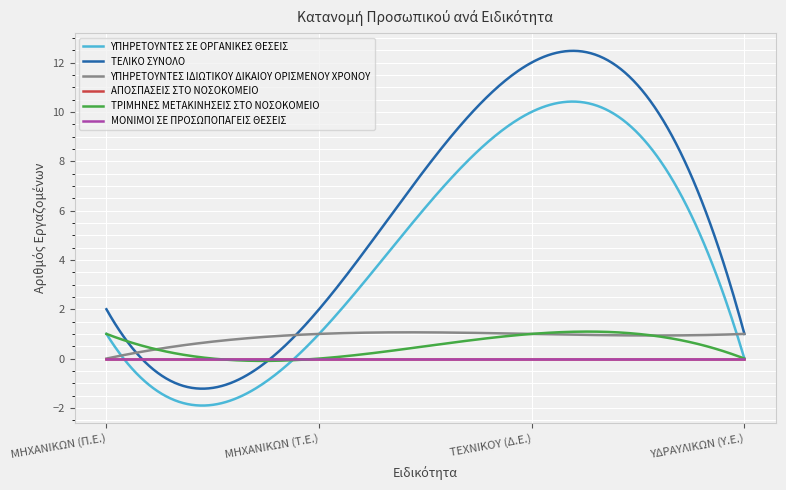

List the series in order of their peak value, highest first.

ΤΕΛΙΚΟ ΣΥΝΟΛΟ, ΥΠΗΡΕΤΟΥΝΤΕΣ ΣΕ ΟΡΓΑΝΙΚΕΣ ΘΕΣΕΙΣ, ΥΠΗΡΕΤΟΥΝΤΕΣ ΙΔΙΩΤΙΚΟΥ ΔΙΚΑΙΟΥ ΟΡΙΣΜΕΝΟΥ ΧΡΟΝΟΥ, ΤΡΙΜΗΝΕΣ ΜΕΤΑΚΙΝΗΣΕΙΣ ΣΤΟ ΝΟΣΟΚΟΜΕΙΟ, ΑΠΟΣΠΑΣΕΙΣ ΣΤΟ ΝΟΣΟΚΟΜΕΙΟ, ΜΟΝΙΜΟΙ ΣΕ ΠΡΟΣΩΠΟΠΑΓΕΙΣ ΘΕΣΕΙΣ